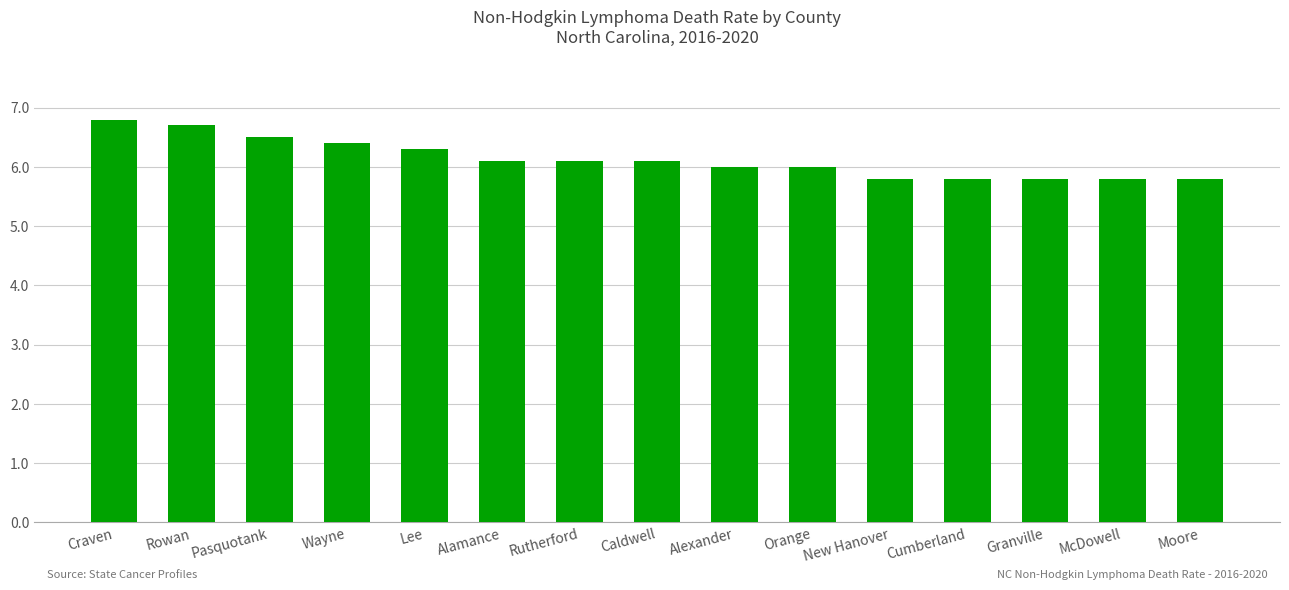

What is the difference between the maximum and second lowest values?

1.0